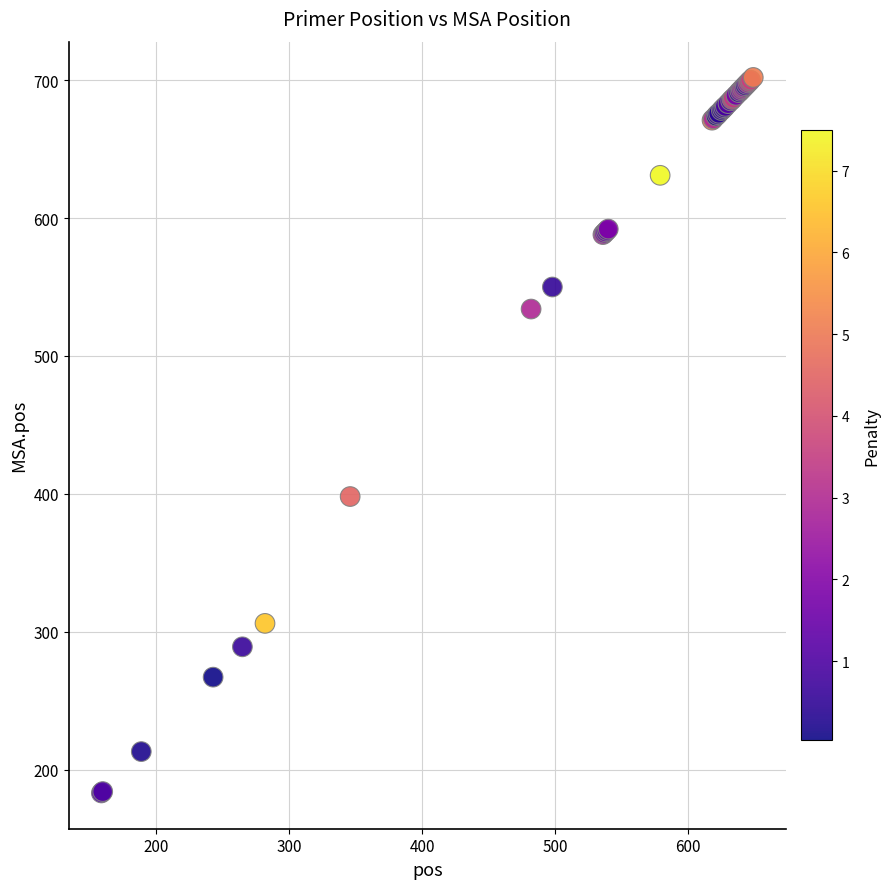

What Y value in the scatter plot is closest to 442?

398